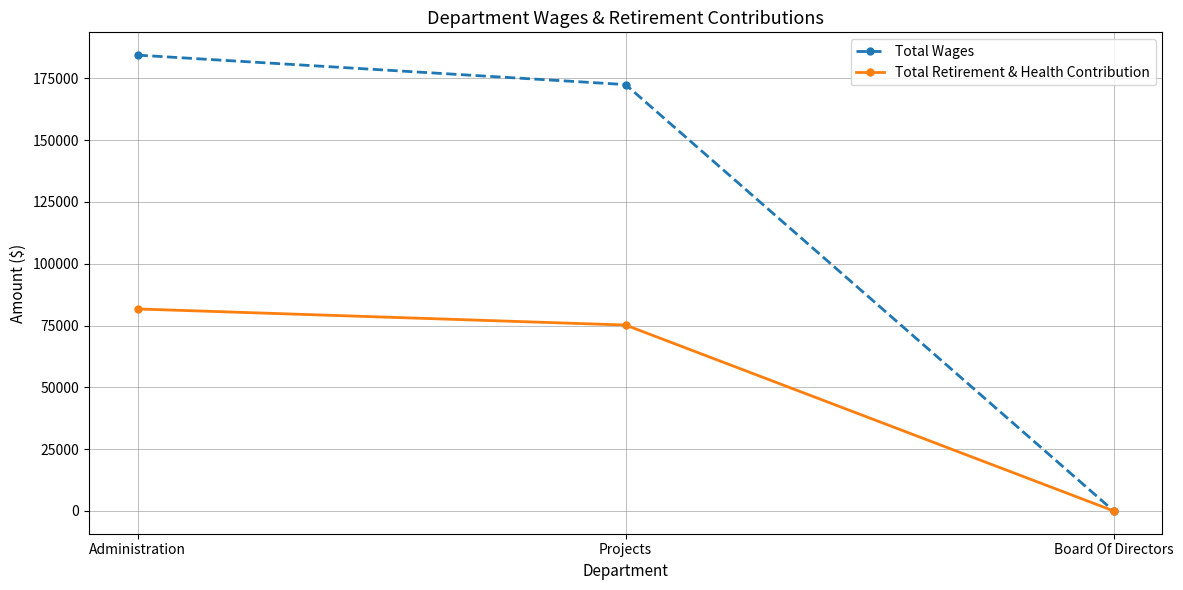

Is the value of Total Wages at Projects greater than the value of Total Retirement & Health Contribution at Administration?

Yes